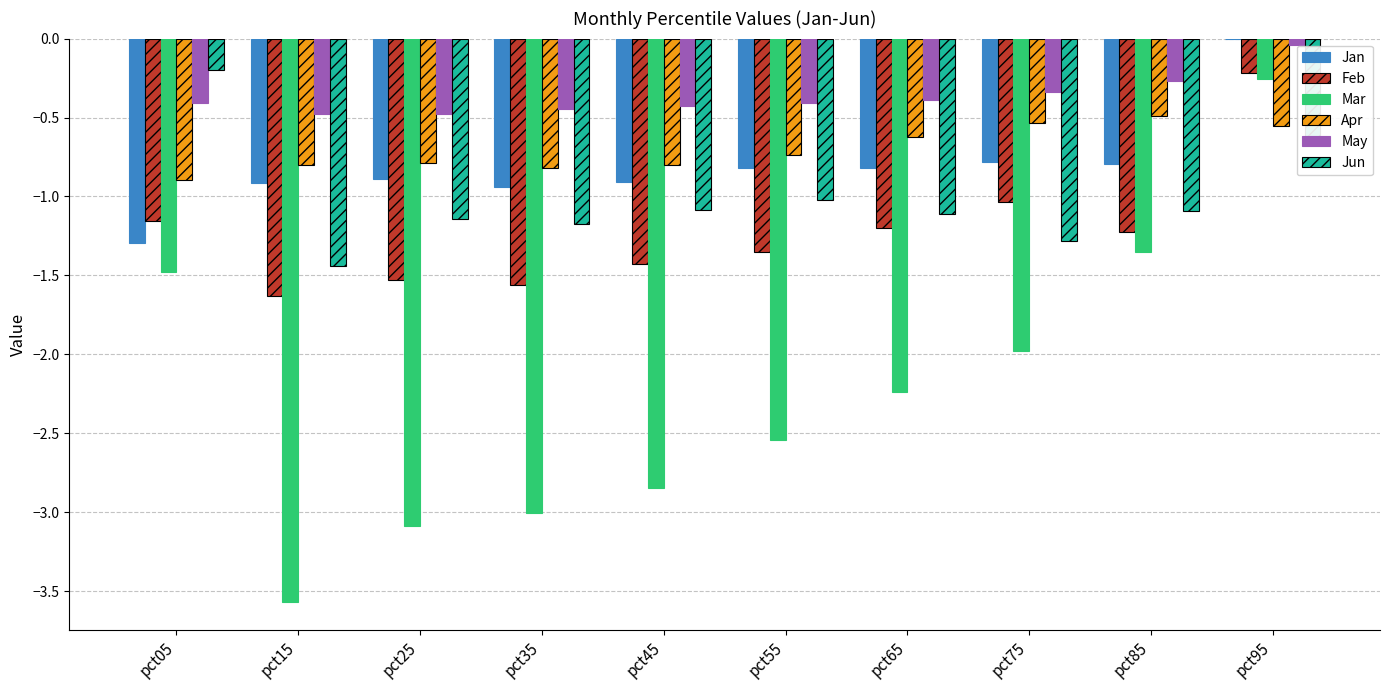

What is the sum of all Feb values?

-12.3